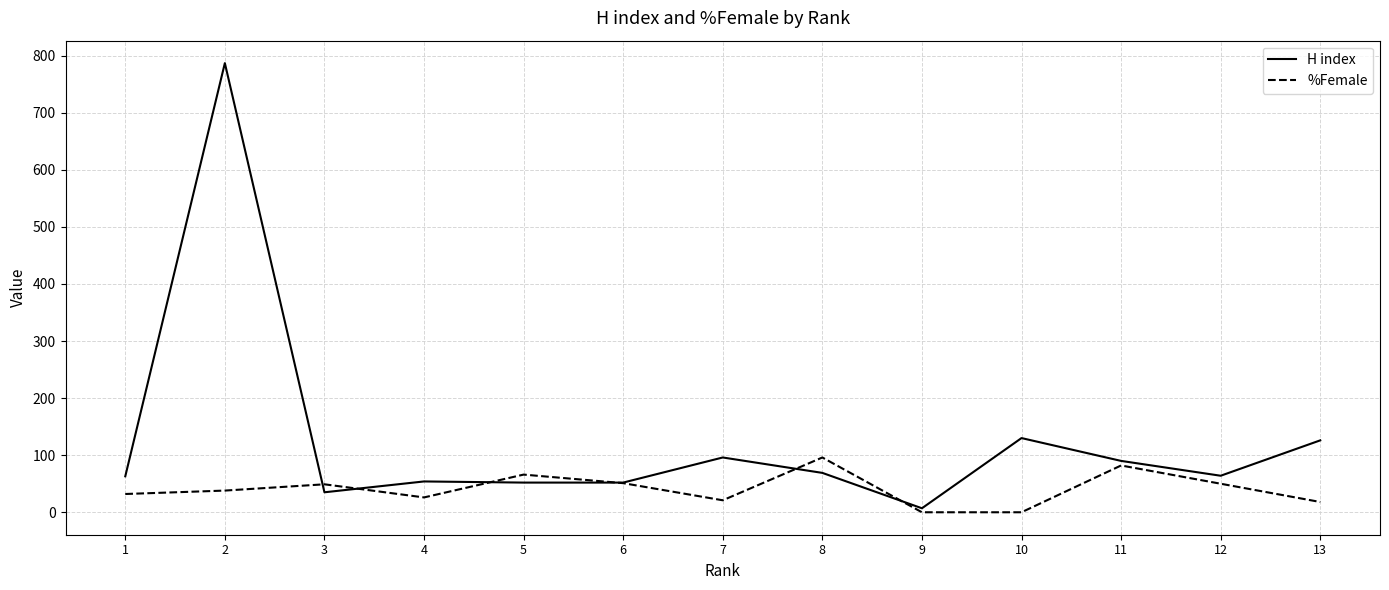

What is the greatest value displayed?

787